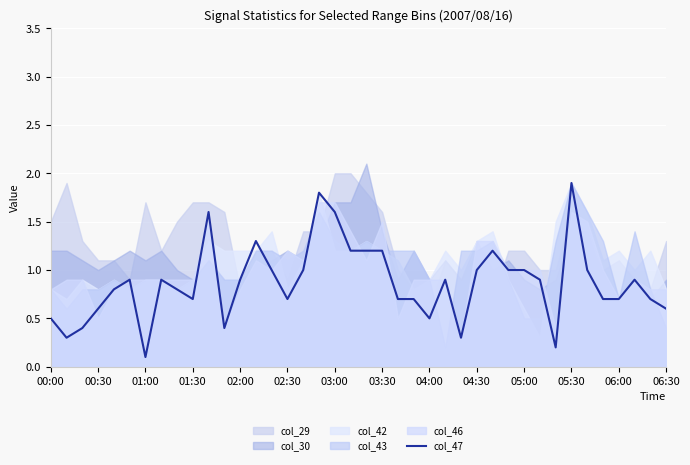

What is the maximum value for col_47?

1.9